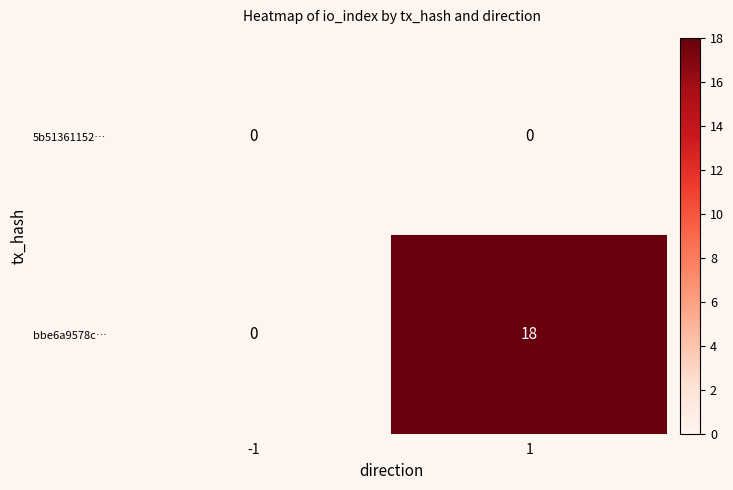

What is the maximum value shown in the chart?

18